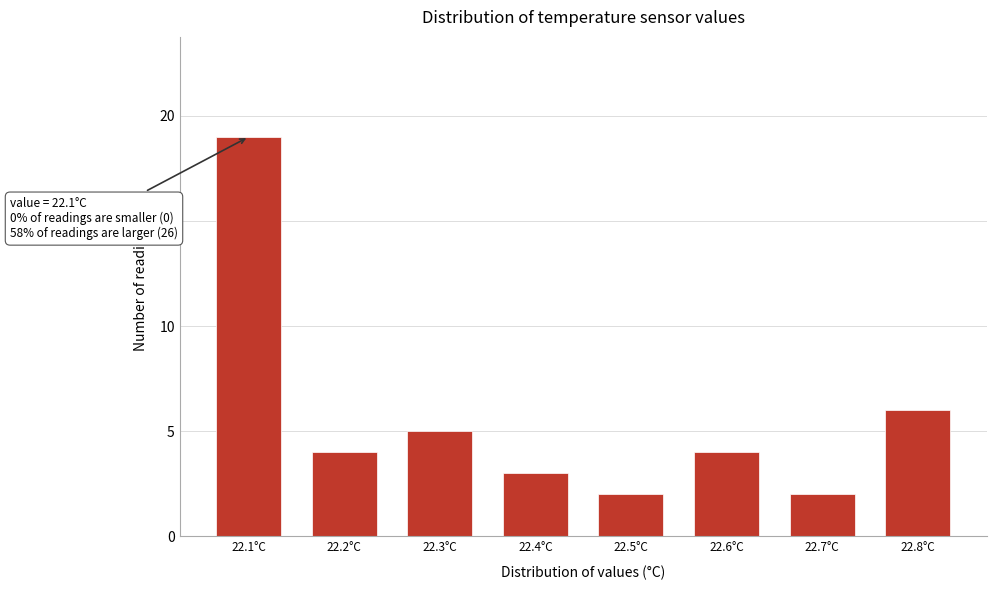

Which range on the x-axis has the tallest bar?

22.05 to 22.15